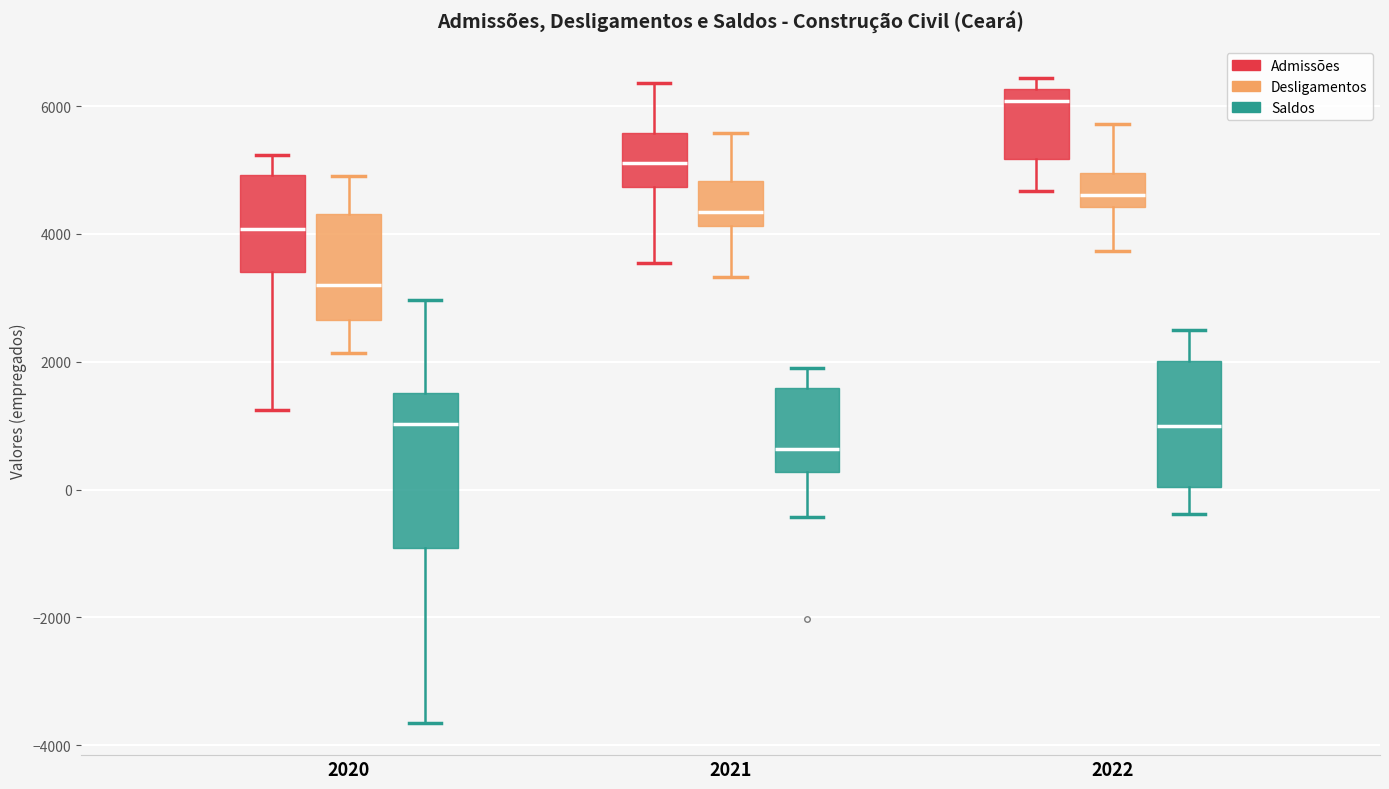

Which box is the tallest, from its lower edge to its upper edge?

2020 (Saldos)